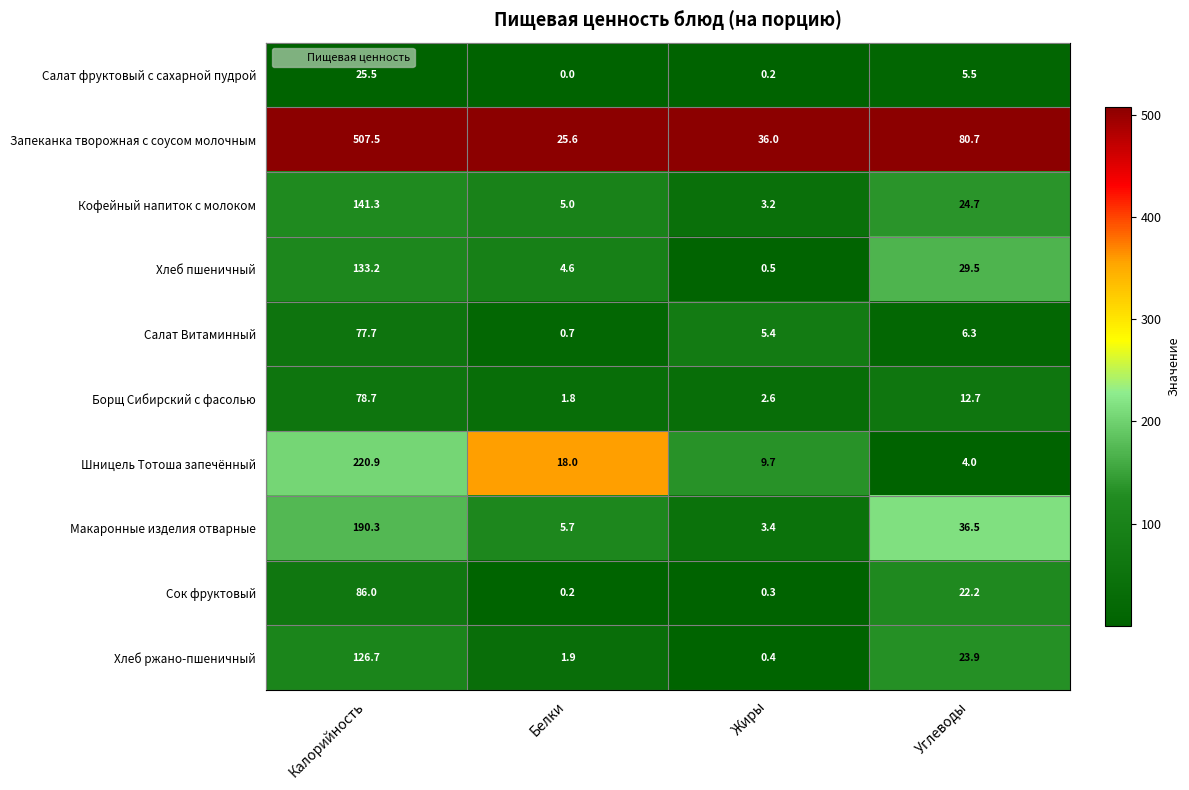

The Салат фруктовый с сахарной пудрой series shows 25.5 at Калорийность. True or false?

True